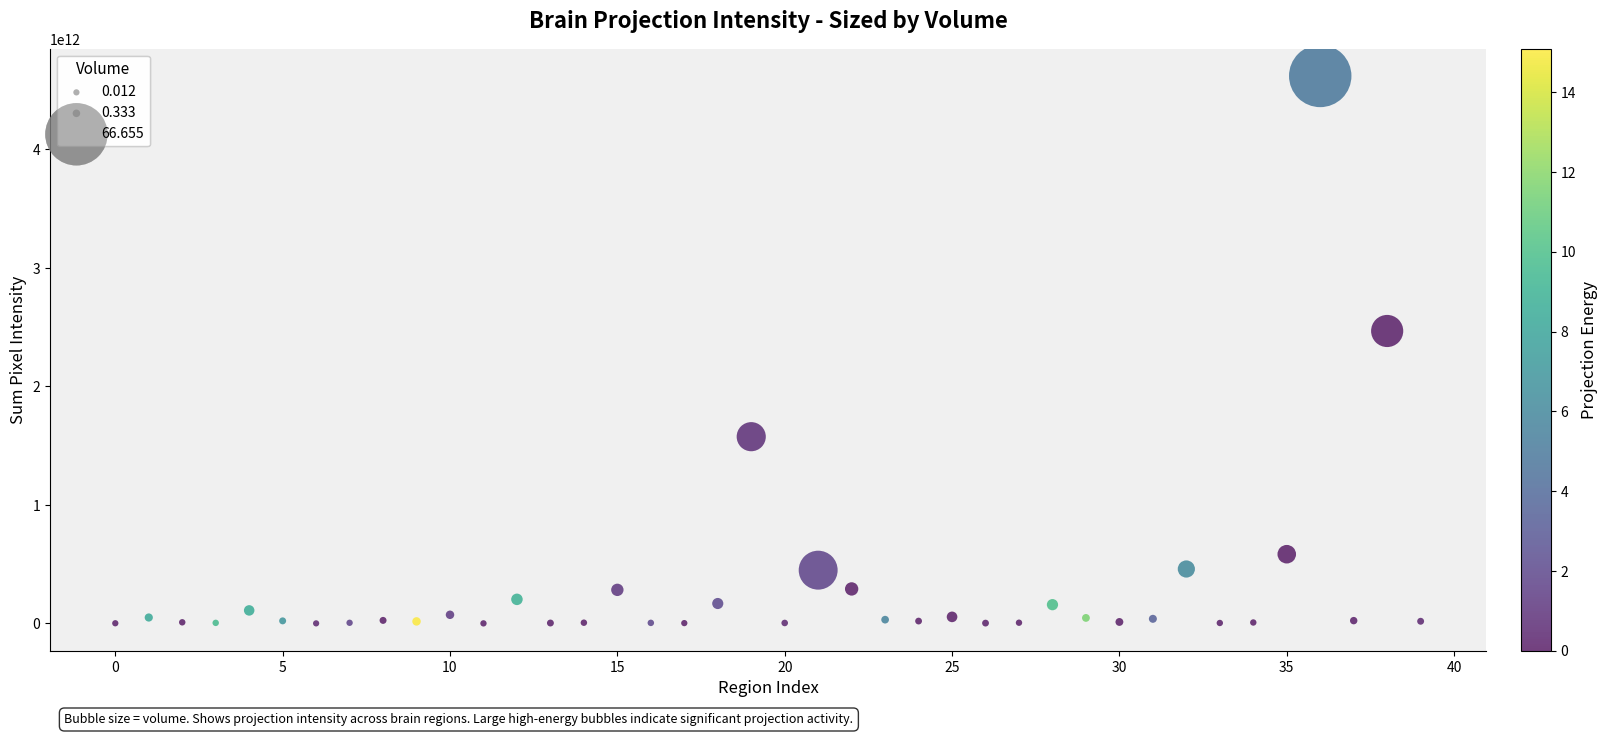

What Y value in the scatter plot is closest to 2309315380500?

2466820000000